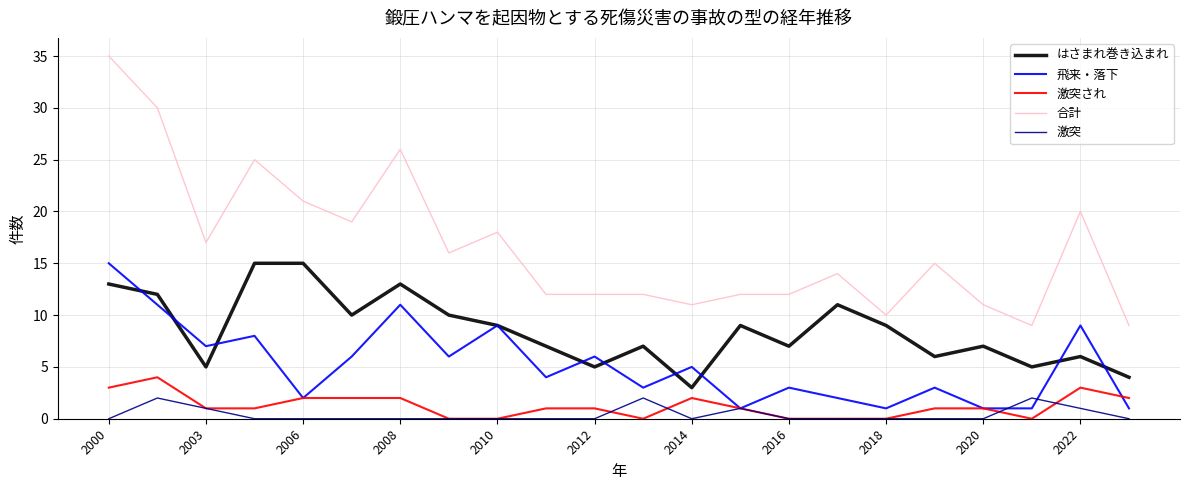

What is the maximum value shown in the chart?

35